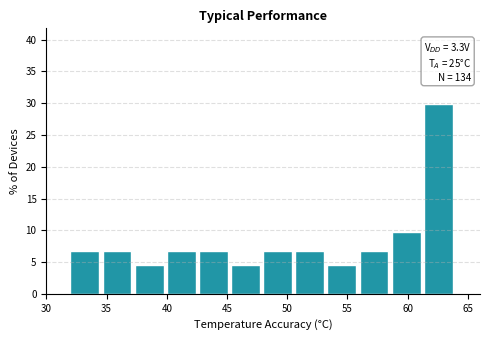

Over which range of the x-axis is the bar tallest?

61.5 to 64.0